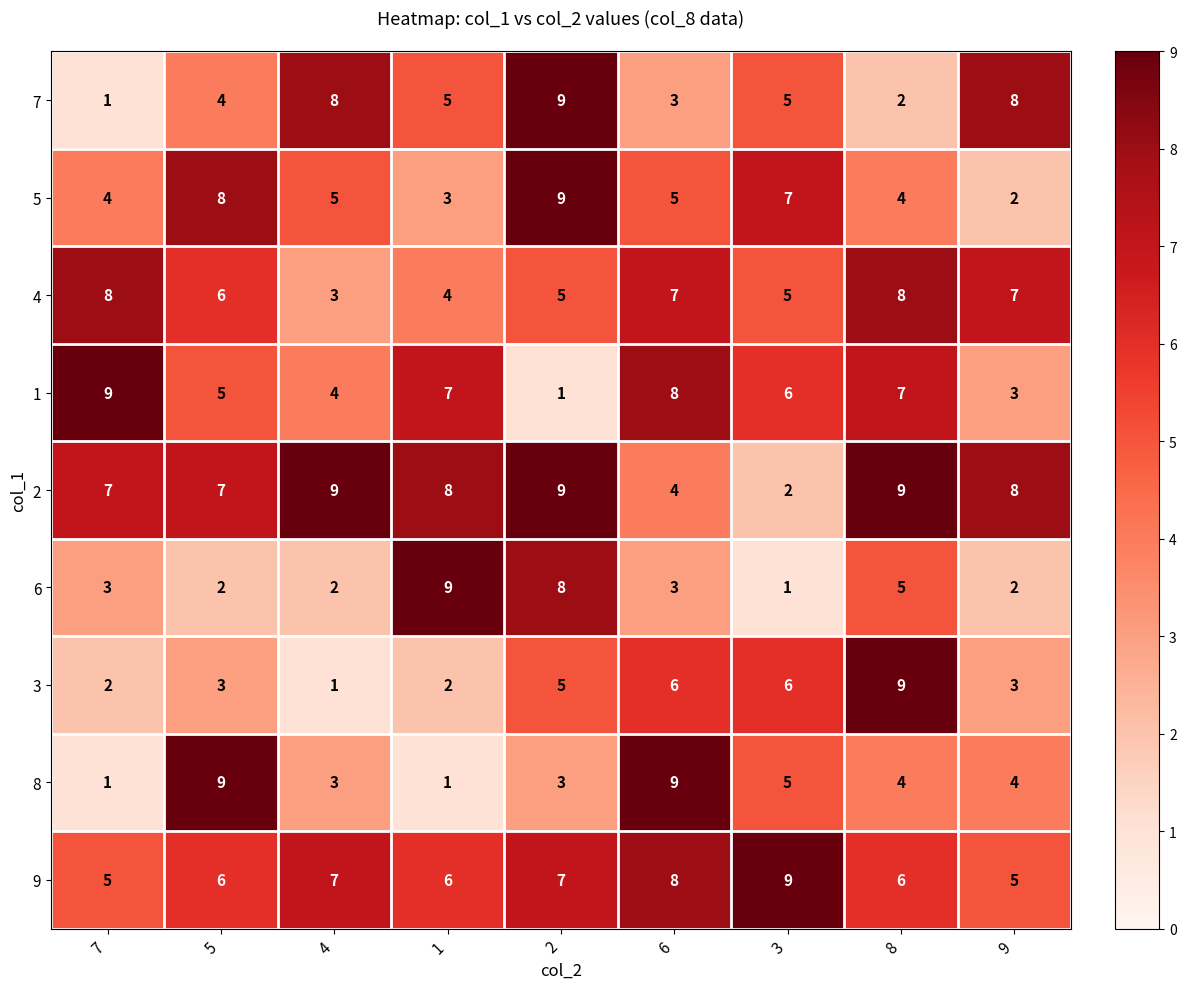

What is the smallest value displayed?

1